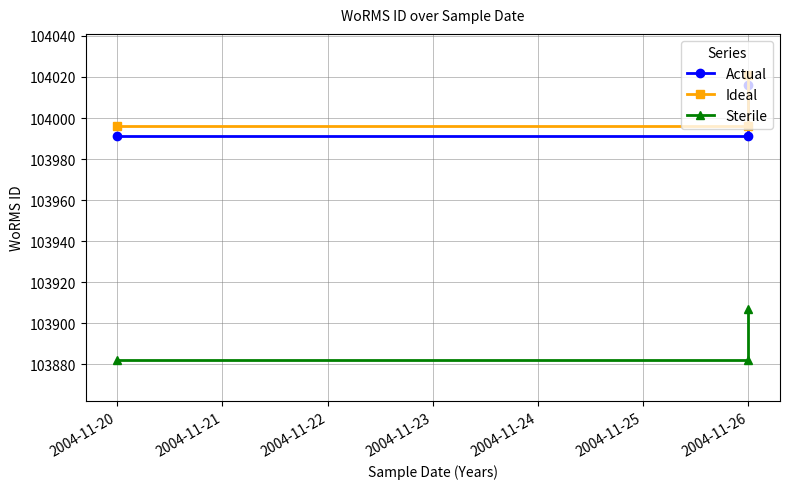

How many series are shown in this chart?

3